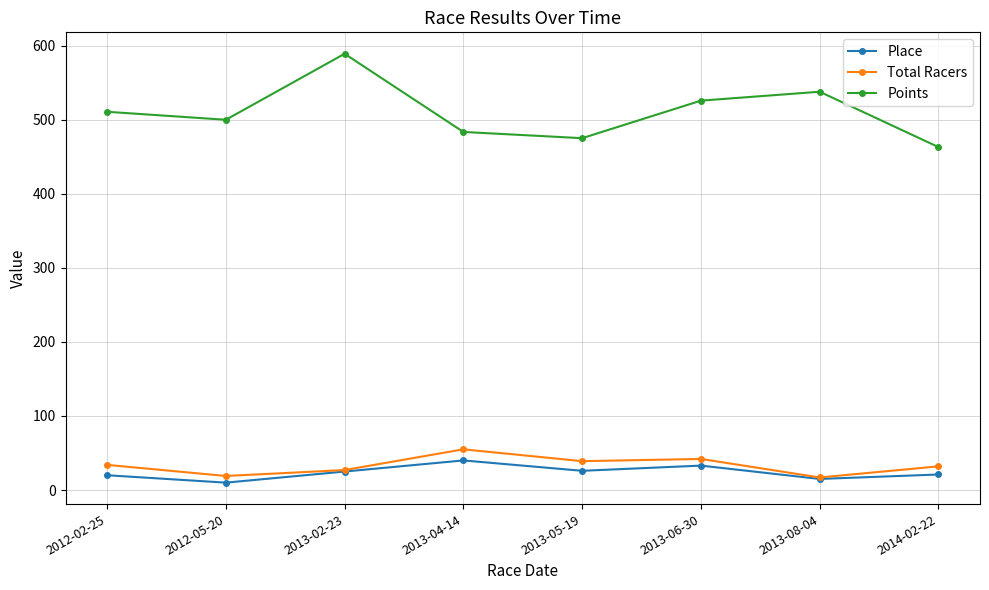

Read the Points value at 2013-02-23.

589.1